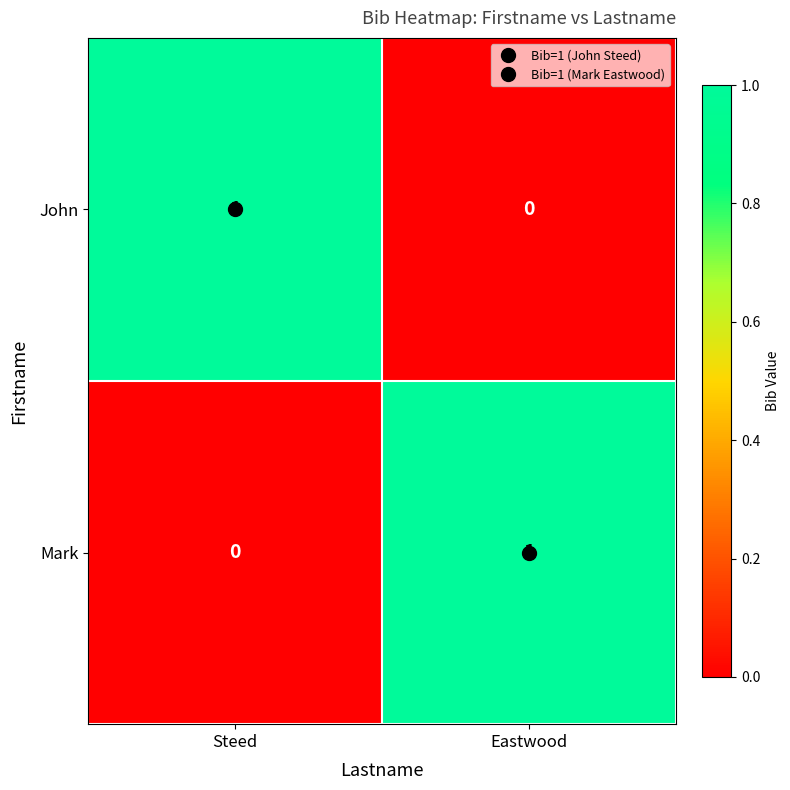

Rank the series at Steed from lowest to highest value.

Mark, John